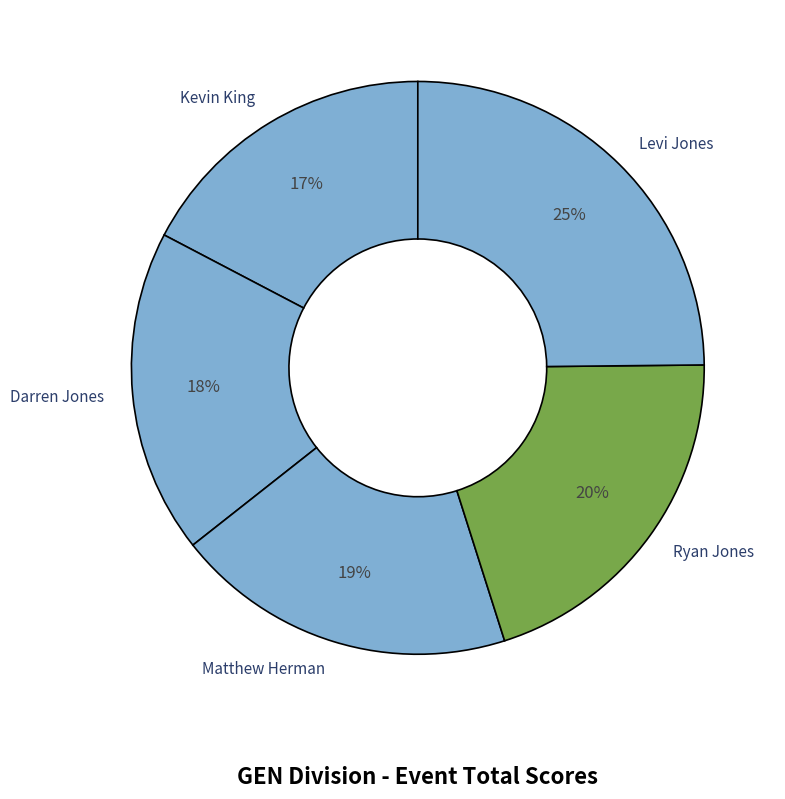

To the nearest percent, what portion does Levi Jones represent?

25%